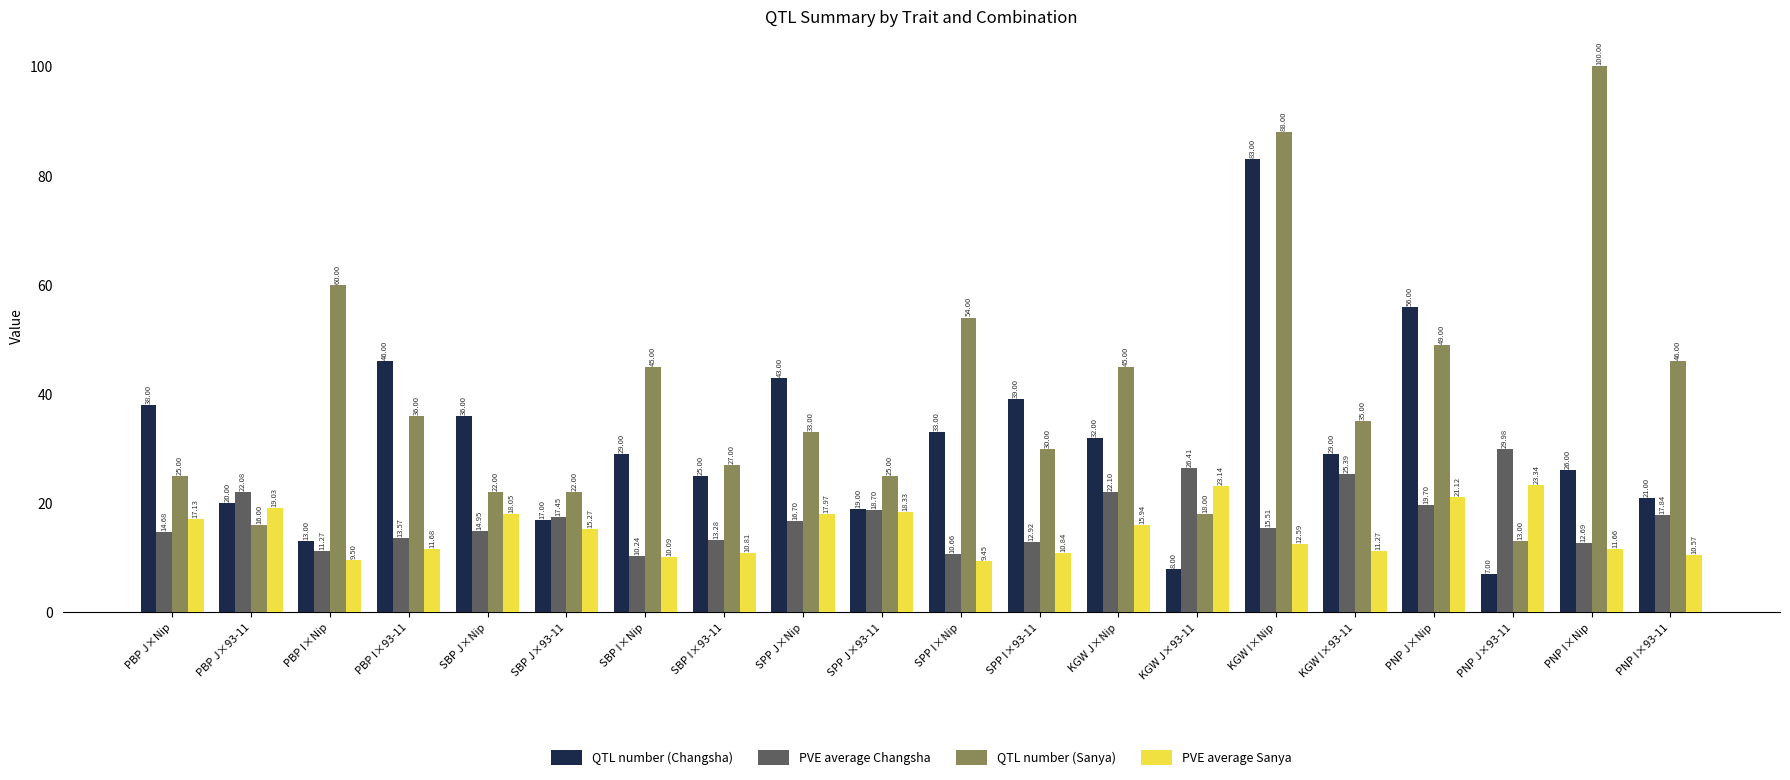

Which category has the highest value in the QTL number (Changsha) series?

KGW I×Nip